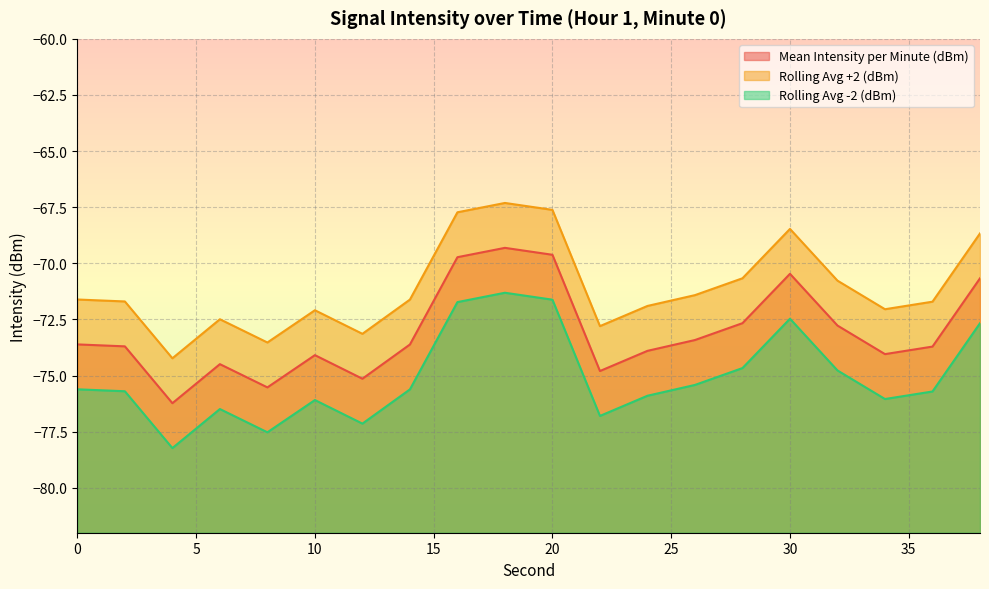

Which series has the widest spread of values?

Mean Intensity per Minute (dBm)